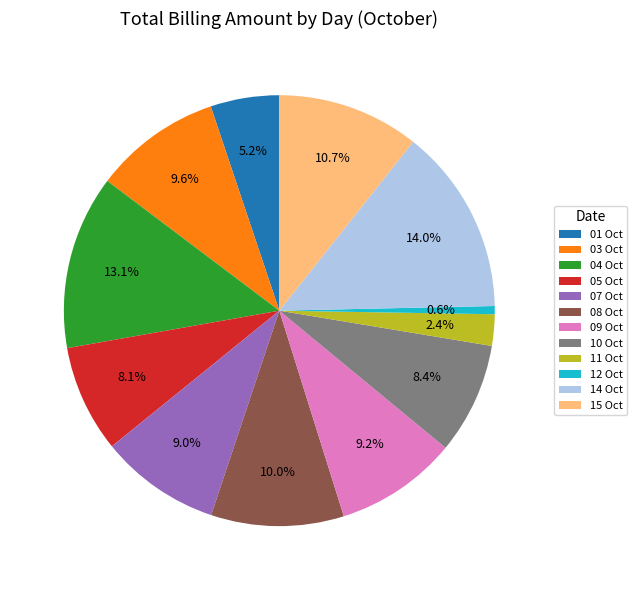

How many segments does this pie chart have?

12